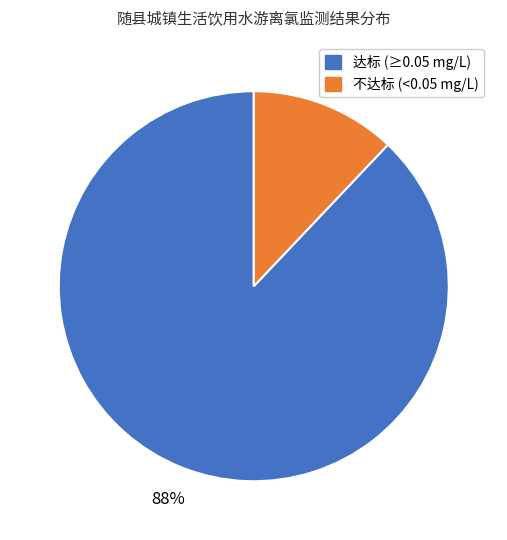

Do 达标 (≥0.05 mg/L) and 不达标 (<0.05 mg/L) together represent more than half of the pie?

Yes